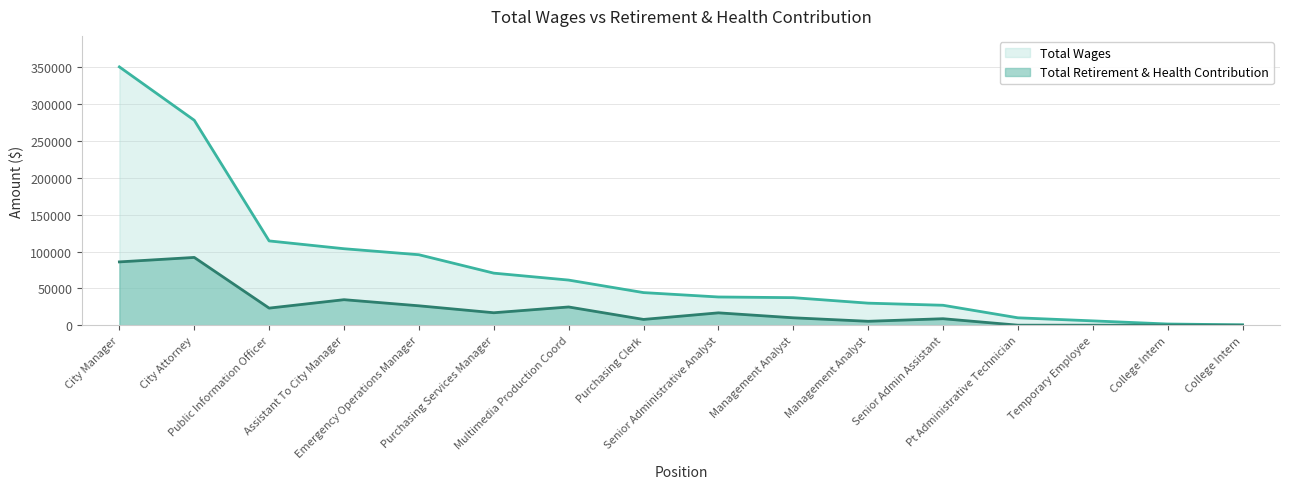

True or false: Total Retirement & Health Contribution has a value of 3230 at Management Analyst.

False